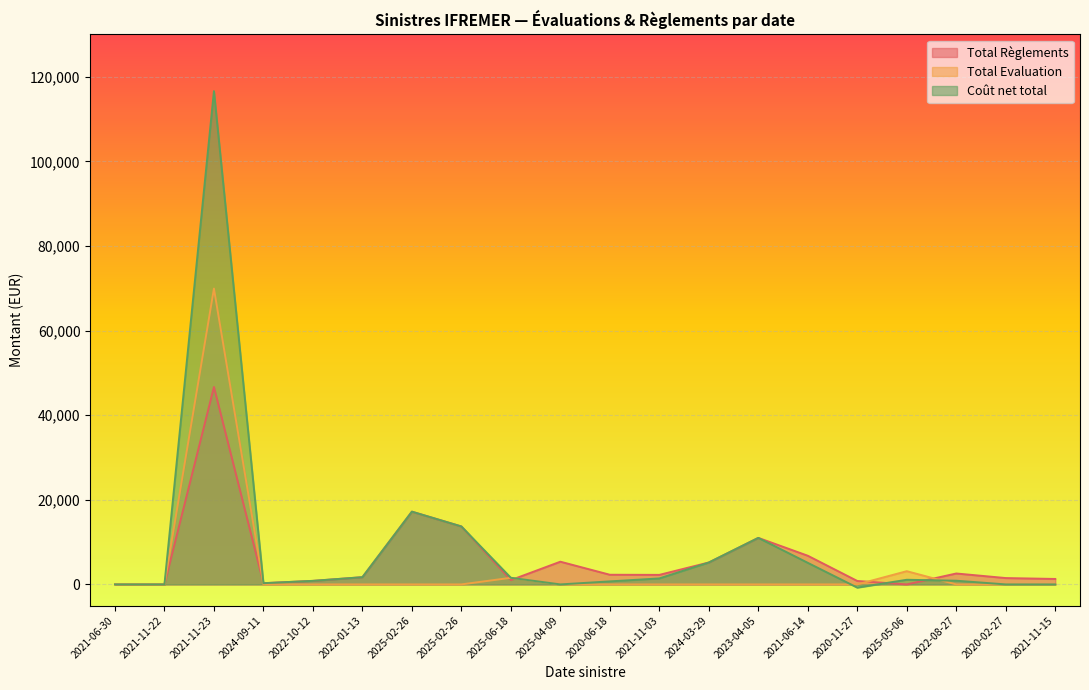

At how many categories does at least one series exceed 25297?

1